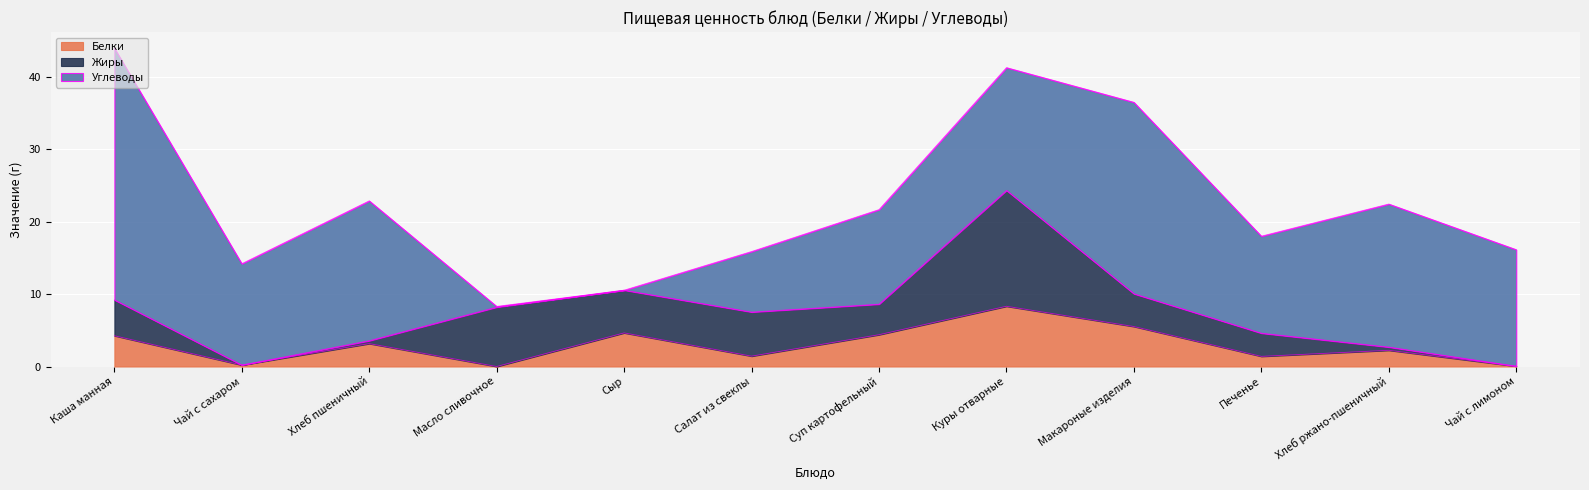

True or false: Углеводы and Белки cross at least once.

True